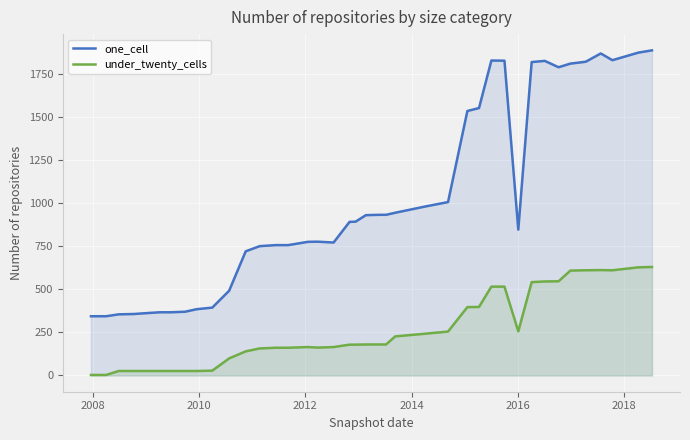

List the series in order of their overall mean, lowest first.

under_twenty_cells, one_cell